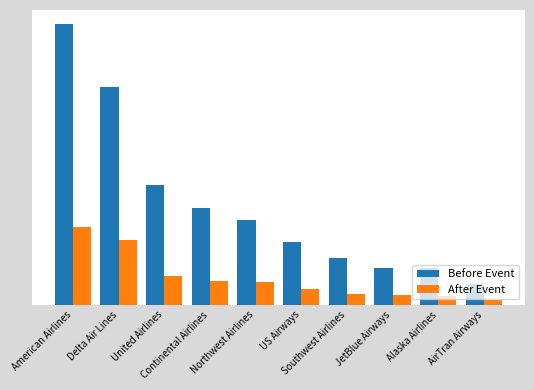

Does the chart contain any negative values?

No